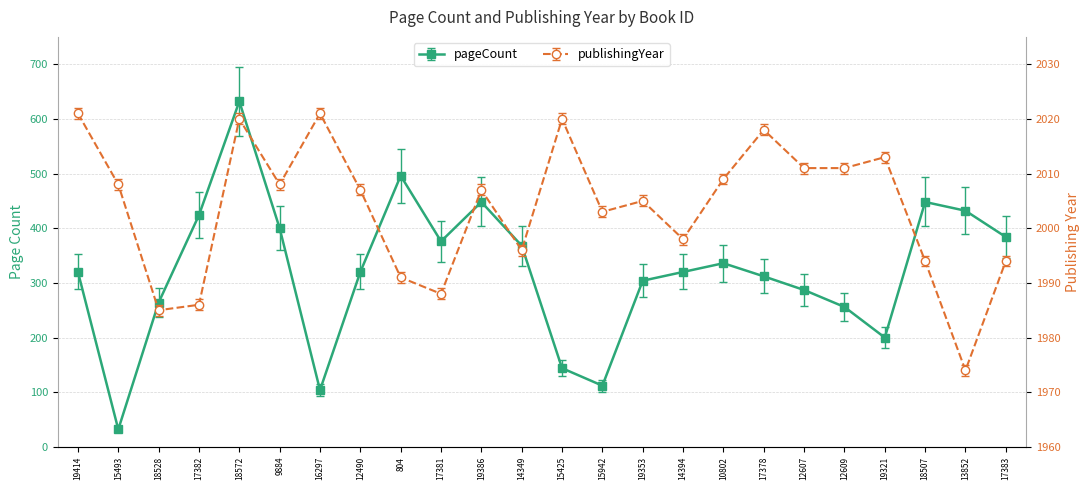

True or false: publishingYear has more than 2 points higher than both neighbors.

True